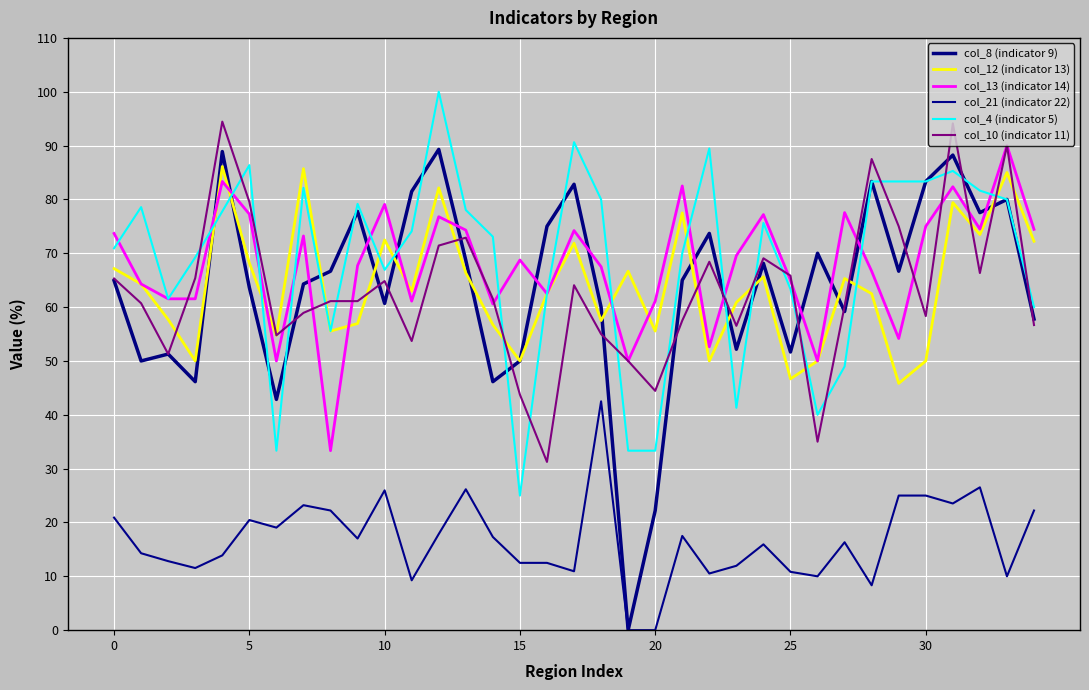

At which category is the sum across all series the highest?

31